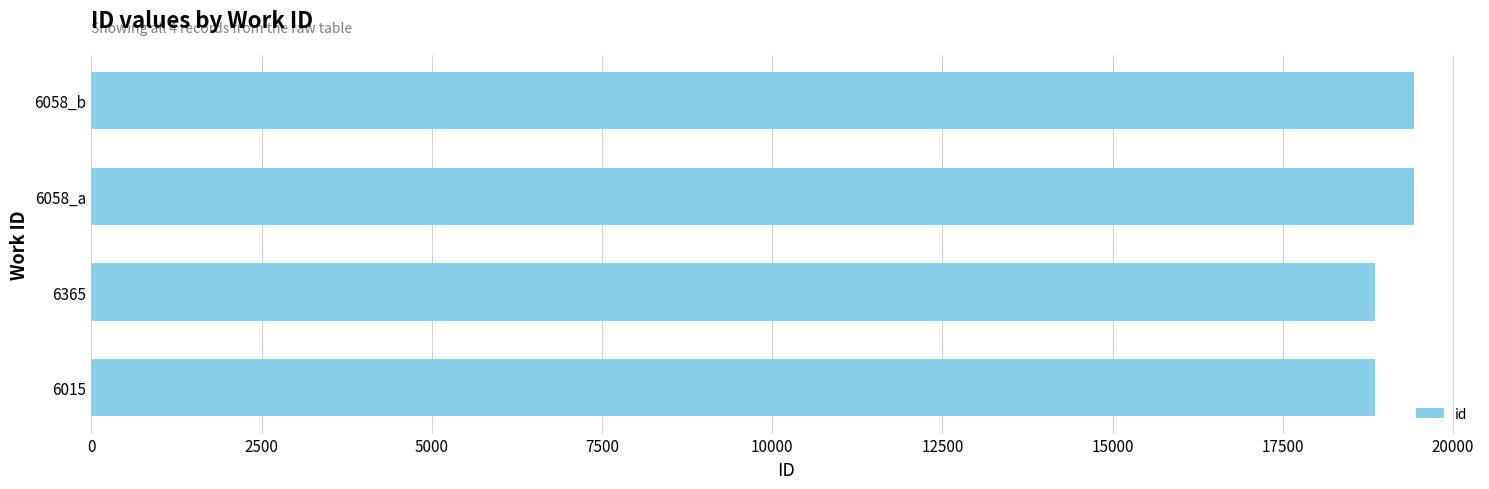

True or false: the data shows 18859 at 6365.

True